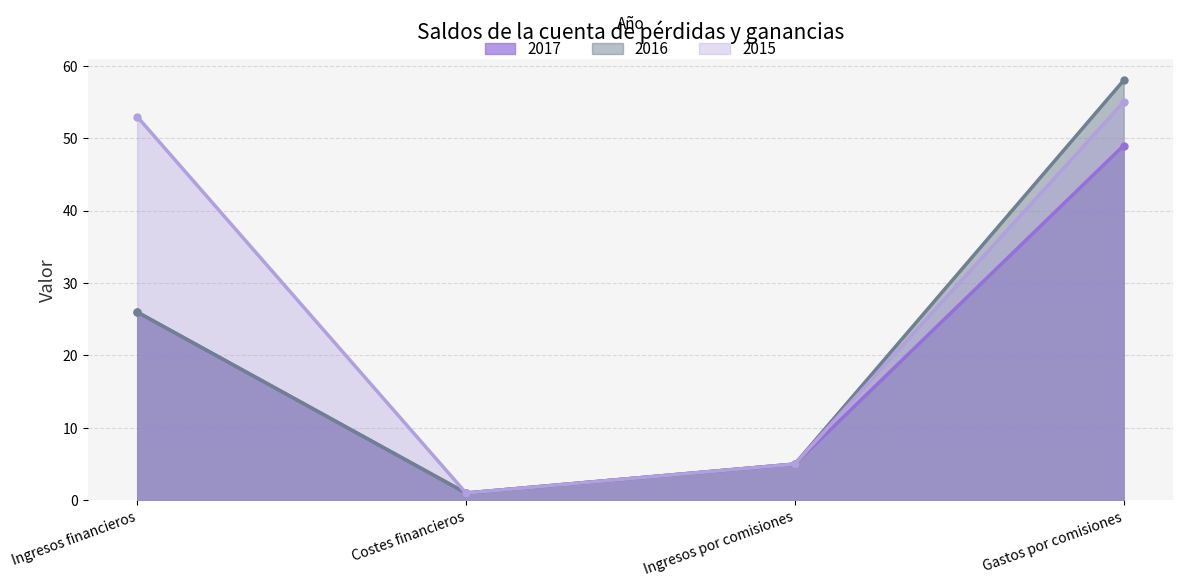

What is the difference between the 2015 values at Ingresos por comisiones and Costes financieros?

4